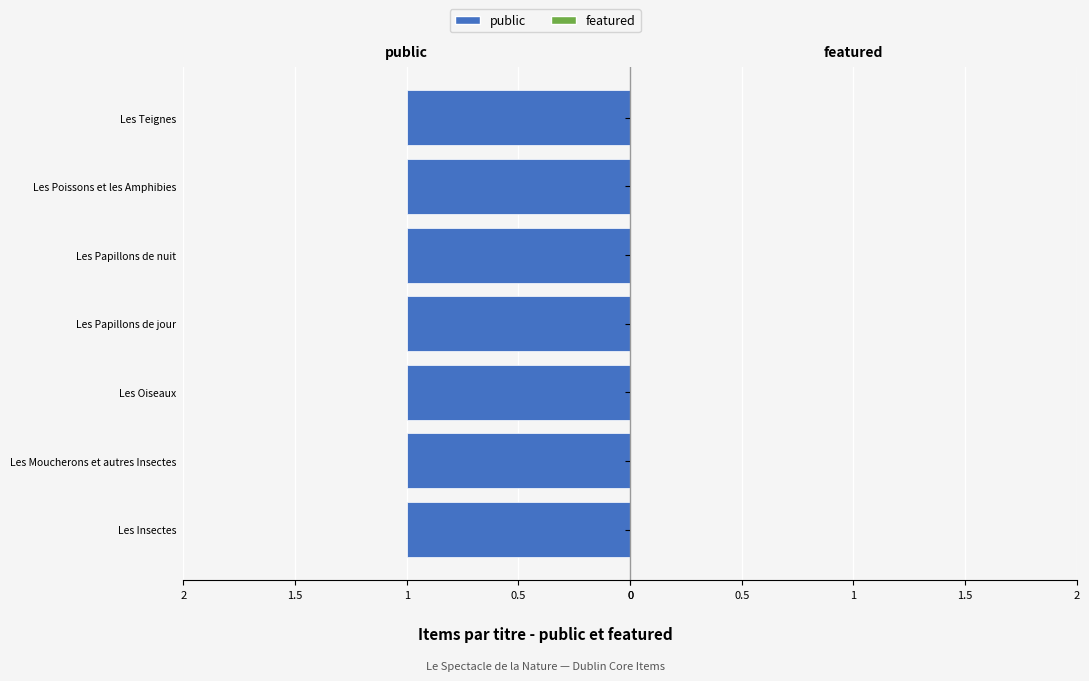

What are all the series names shown in the legend?

public, featured